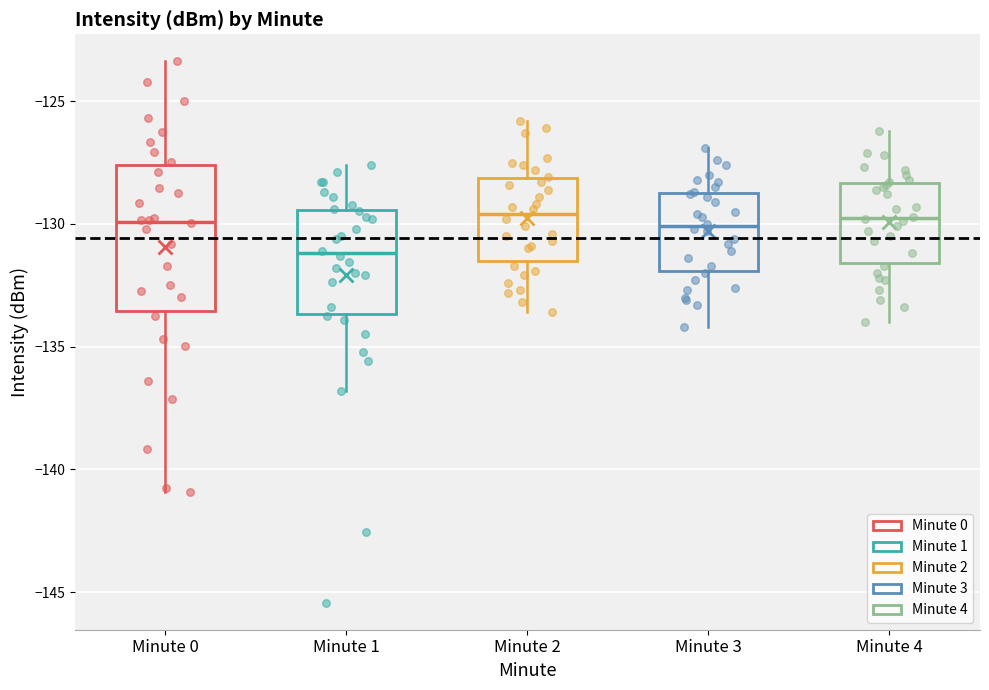

Where is the upper edge of the box for Minute 1 on the y-axis? The values are not printed on the chart, so give them approximately, as read against the axis.

-129.5